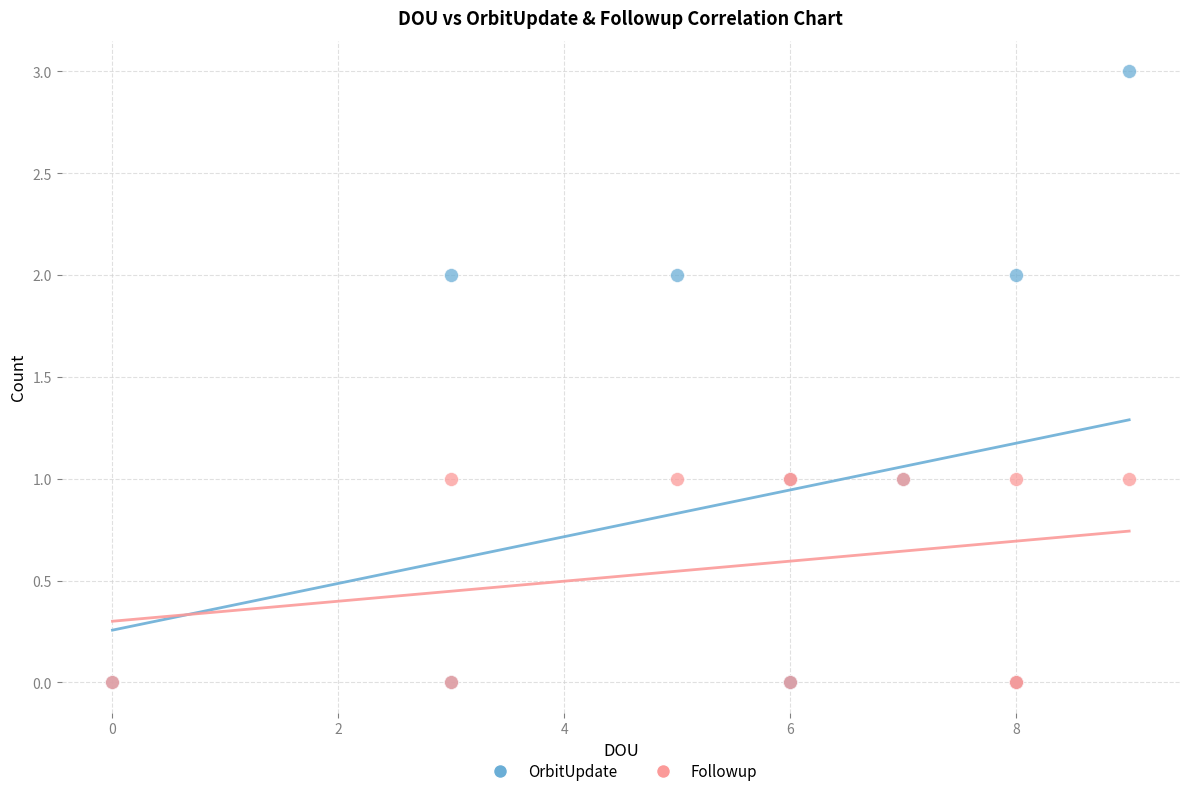

What are all the series names shown in the legend?

OrbitUpdate, Followup